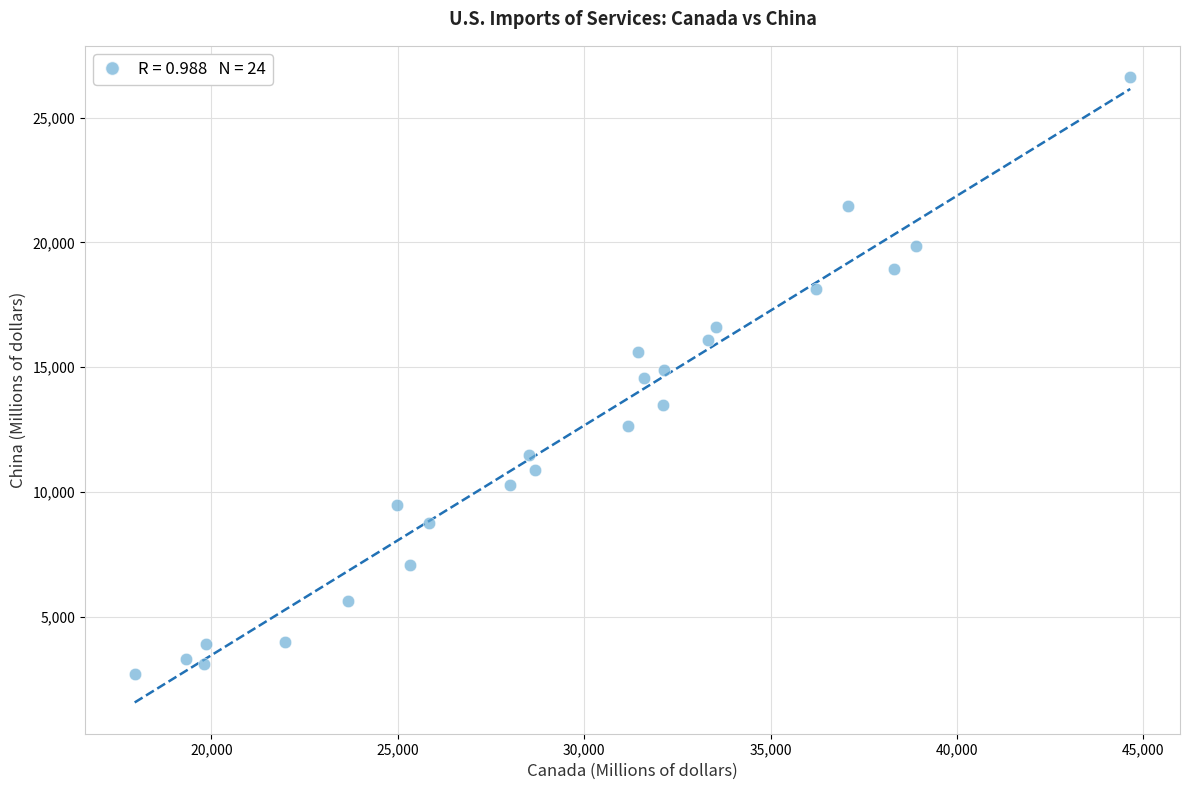

What is the range of Y values (max minus min)?

23900